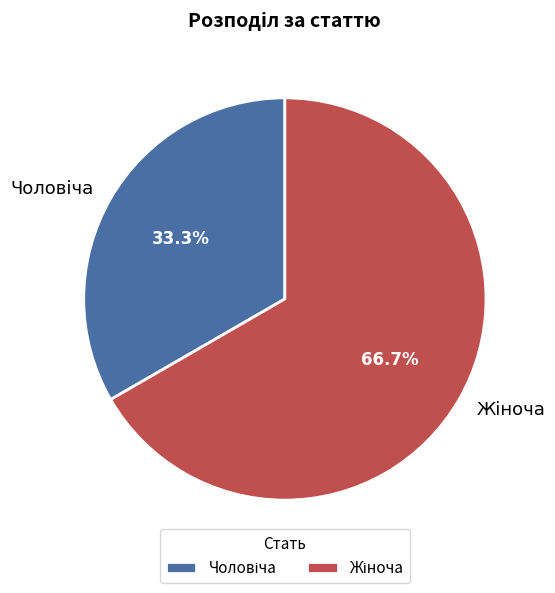

Is there any slice that represents more than half of the pie?

Yes